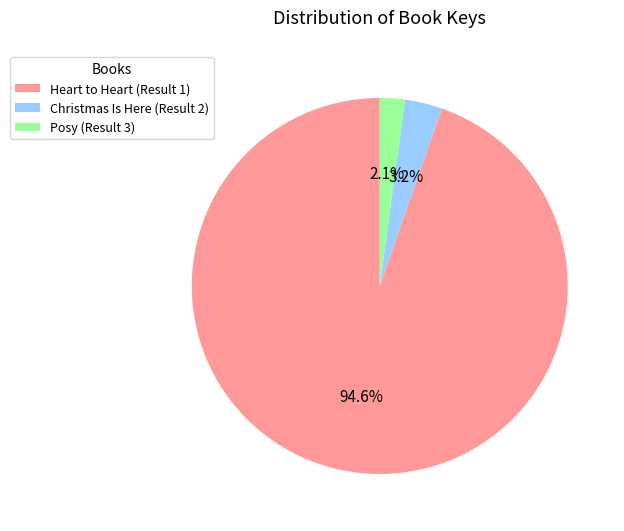

Which slice is the largest?

Heart to Heart (Result 1)